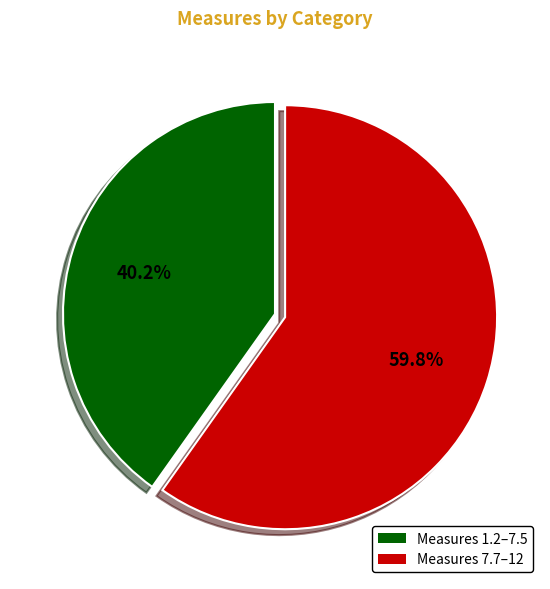

Which slice is the smallest?

Measures 1.2–7.5